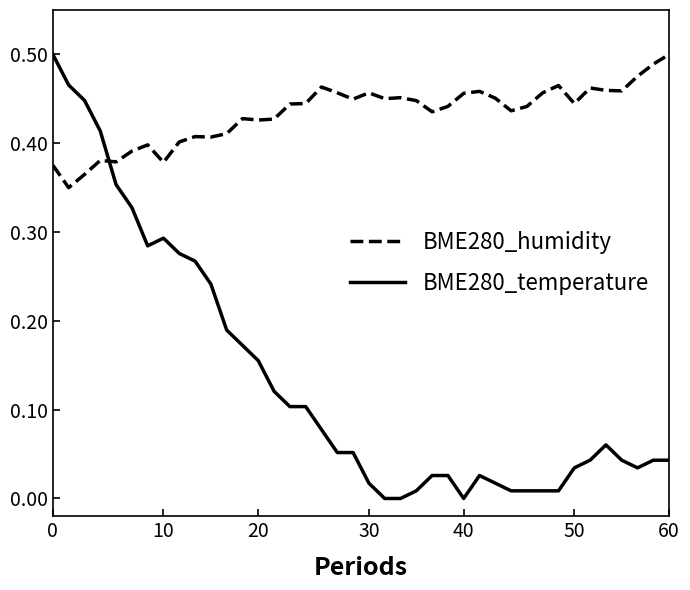

List the series in order of their overall mean, highest first.

BME280_humidity, BME280_temperature